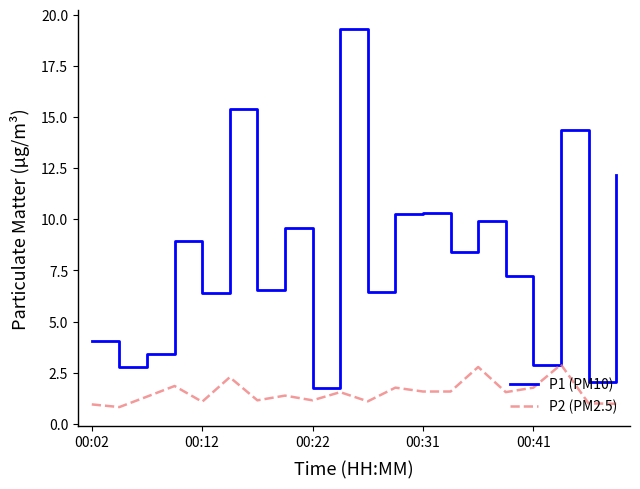

Which series has the largest total across all categories?

P1 (PM10)